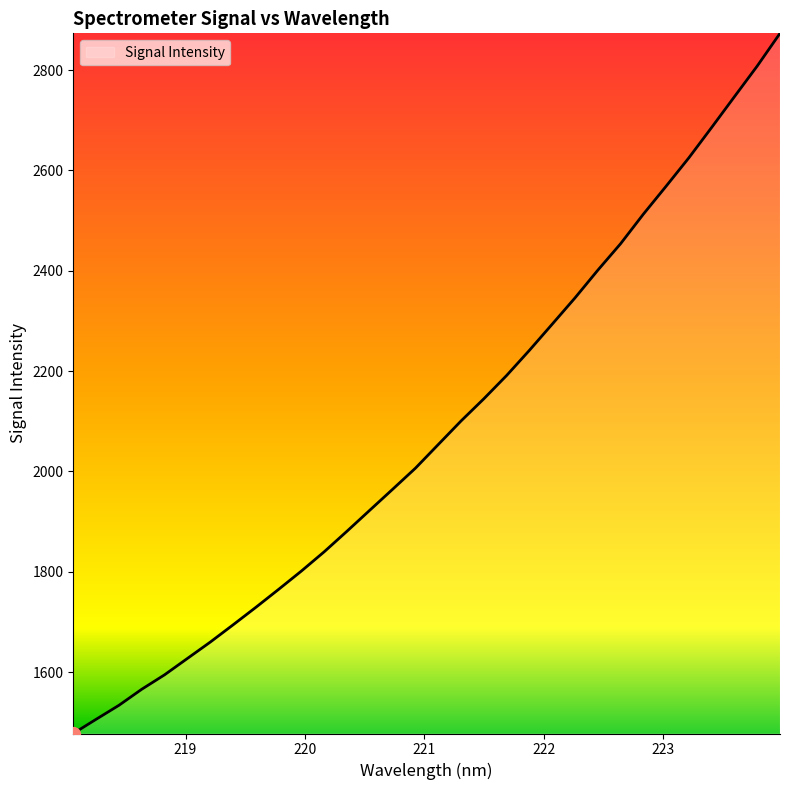

True or false: the data has more than 2 interior local peaks.

False